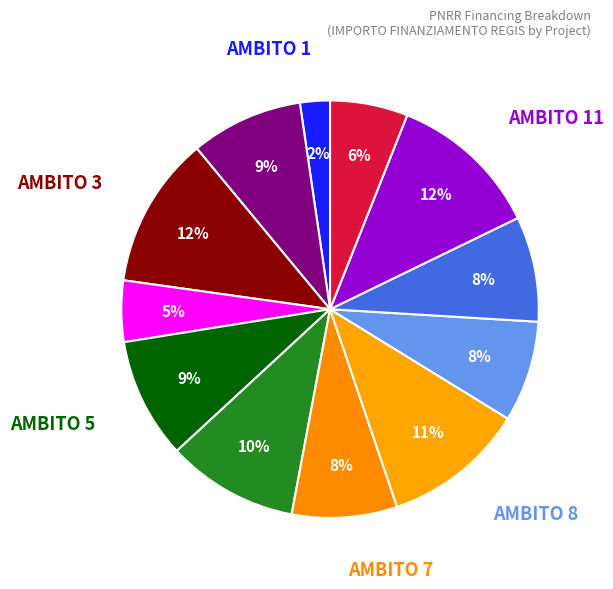

How many slices are in this pie chart?

12